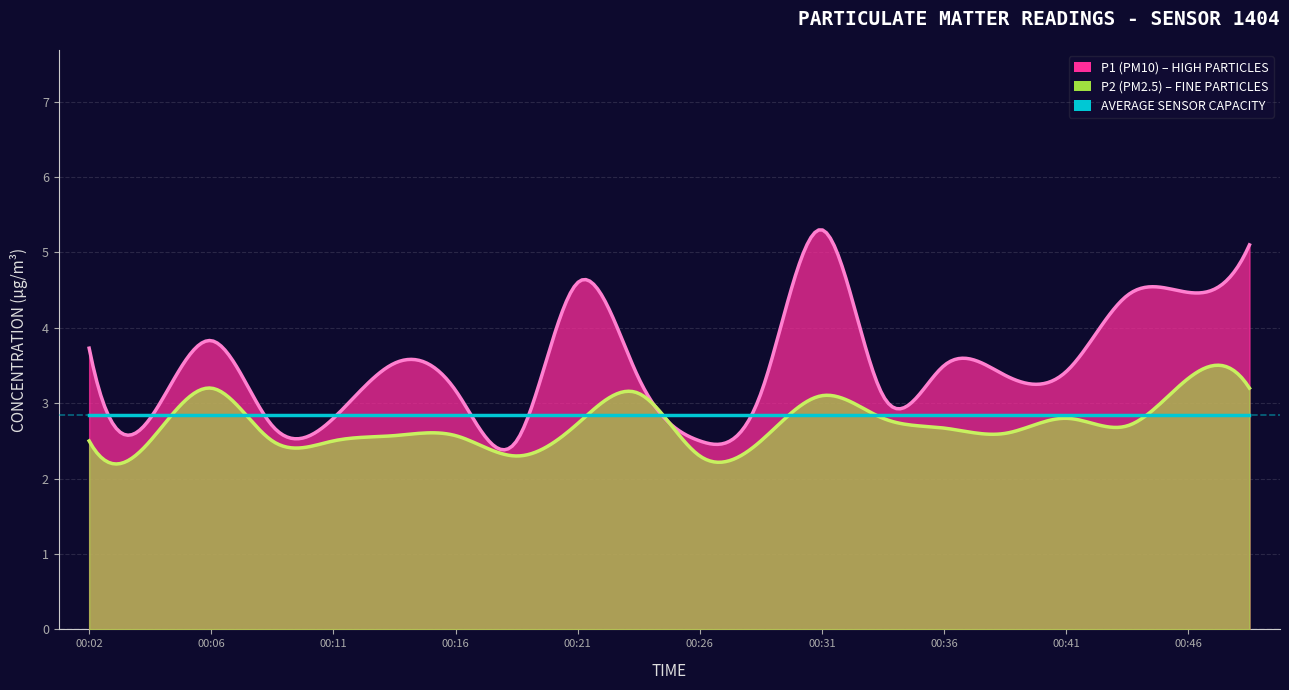

What is the average value of the P2 series?

2.7